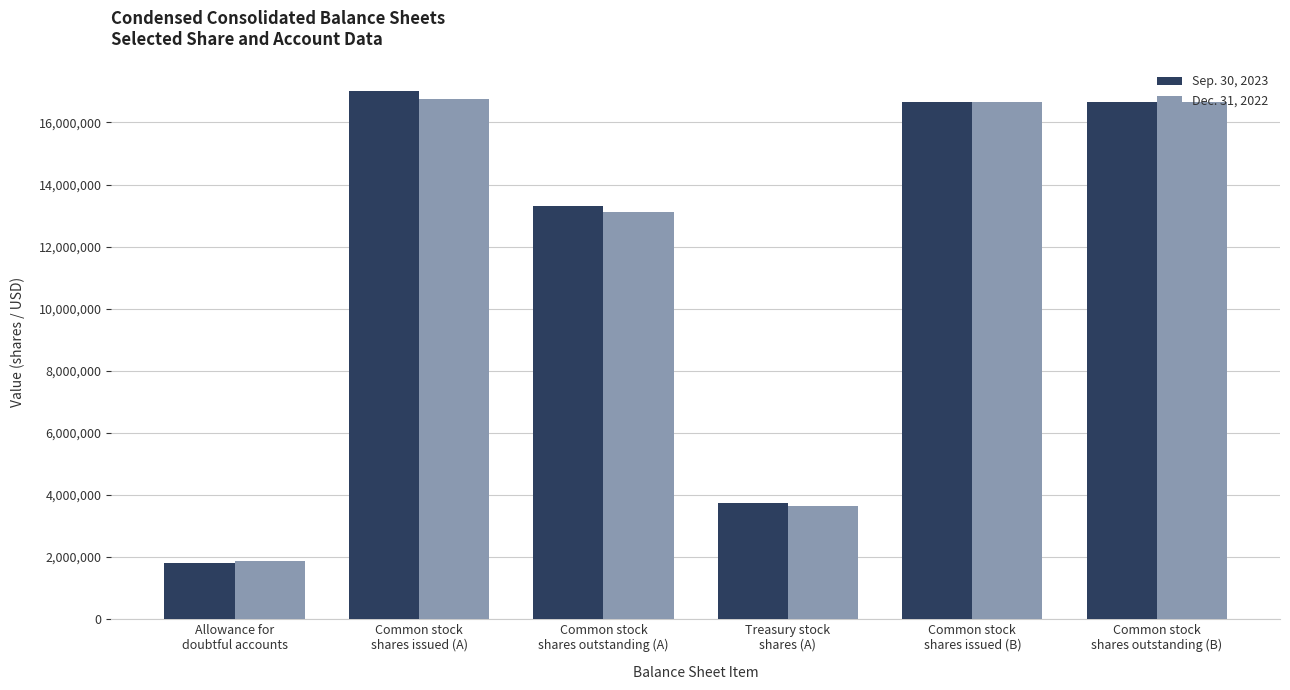

What is the label of the 3rd bar from the right?

Treasury stock
shares (A)